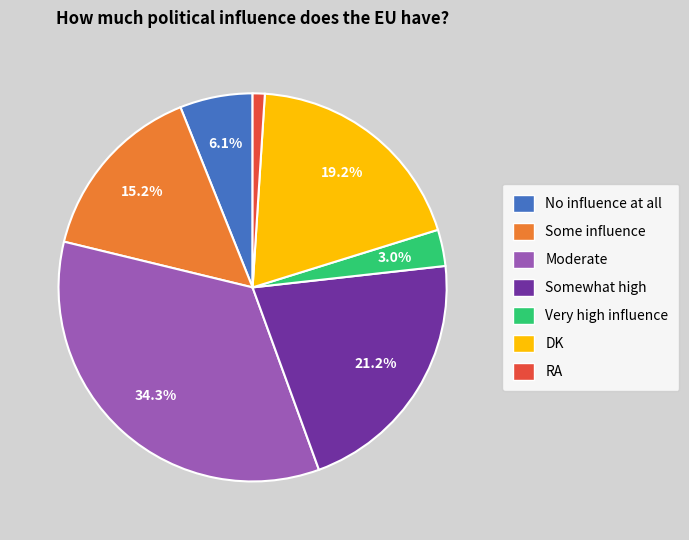

What percentage is NOT represented by Moderate?

65.7%